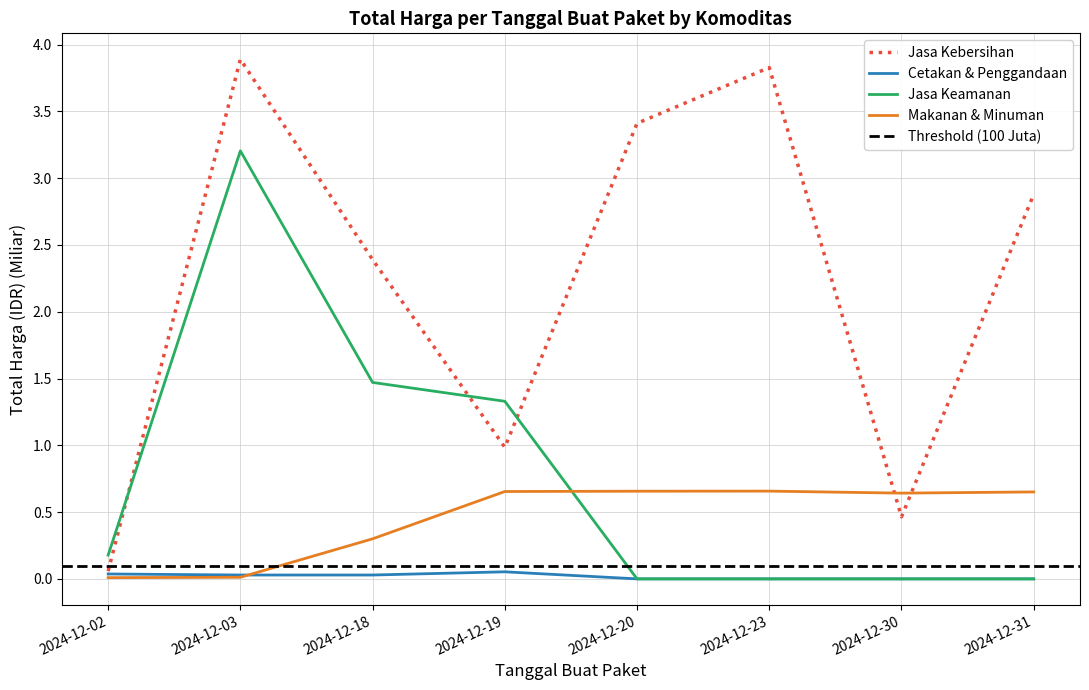

Reading left to right, extract all data points from this chart.

Jasa Kebersihan: 2024-12-02=0.1	2024-12-03=3.9	2024-12-18=2.4	2024-12-19=1.0	2024-12-20=3.4	2024-12-23=3.8	2024-12-30=0.5	2024-12-31=2.9
Cetakan & Penggandaan: 2024-12-02=0.0	2024-12-03=0.0	2024-12-18=0.0	2024-12-19=0.1	2024-12-20=0.0	2024-12-23=0.0	2024-12-30=0.0	2024-12-31=0.0
Jasa Keamanan: 2024-12-02=0.2	2024-12-03=3.2	2024-12-18=1.5	2024-12-19=1.3	2024-12-20=0.0	2024-12-23=0.0	2024-12-30=0.0	2024-12-31=0.0
Makanan & Minuman: 2024-12-02=0.0	2024-12-03=0.0	2024-12-18=0.3	2024-12-19=0.7	2024-12-20=0.7	2024-12-23=0.7	2024-12-30=0.6	2024-12-31=0.7